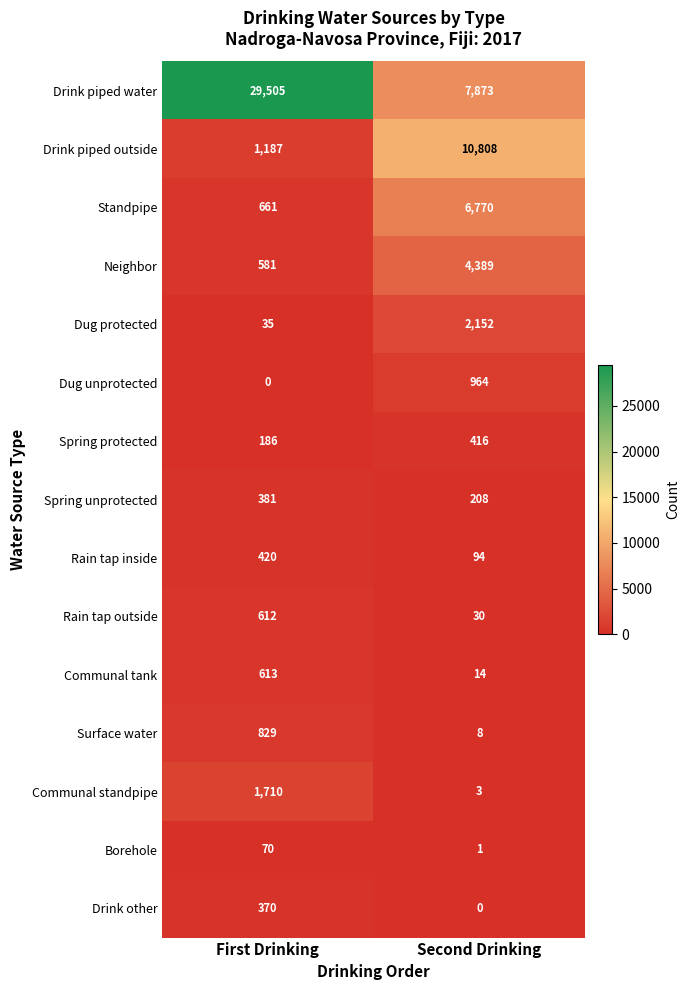

Which series has the largest range (max minus min)?

Drink piped water